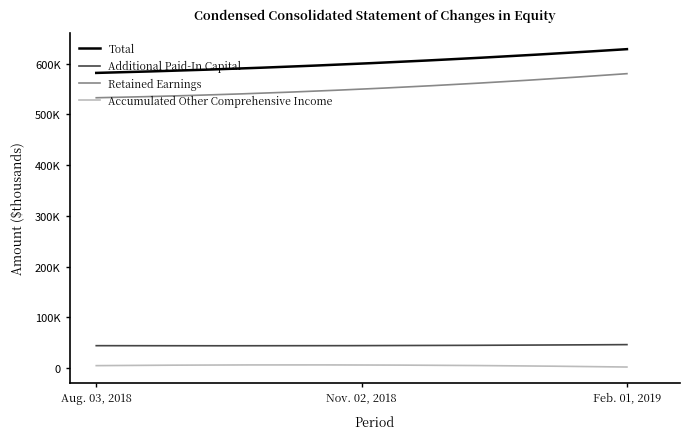

At which label is Retained Earnings closest to 556560?

Nov. 02, 2018